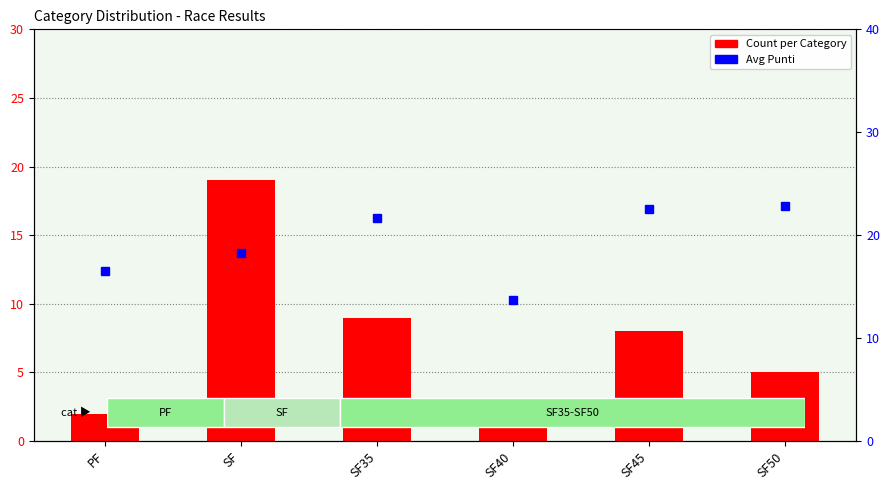

Which series has the widest spread of values?

Count